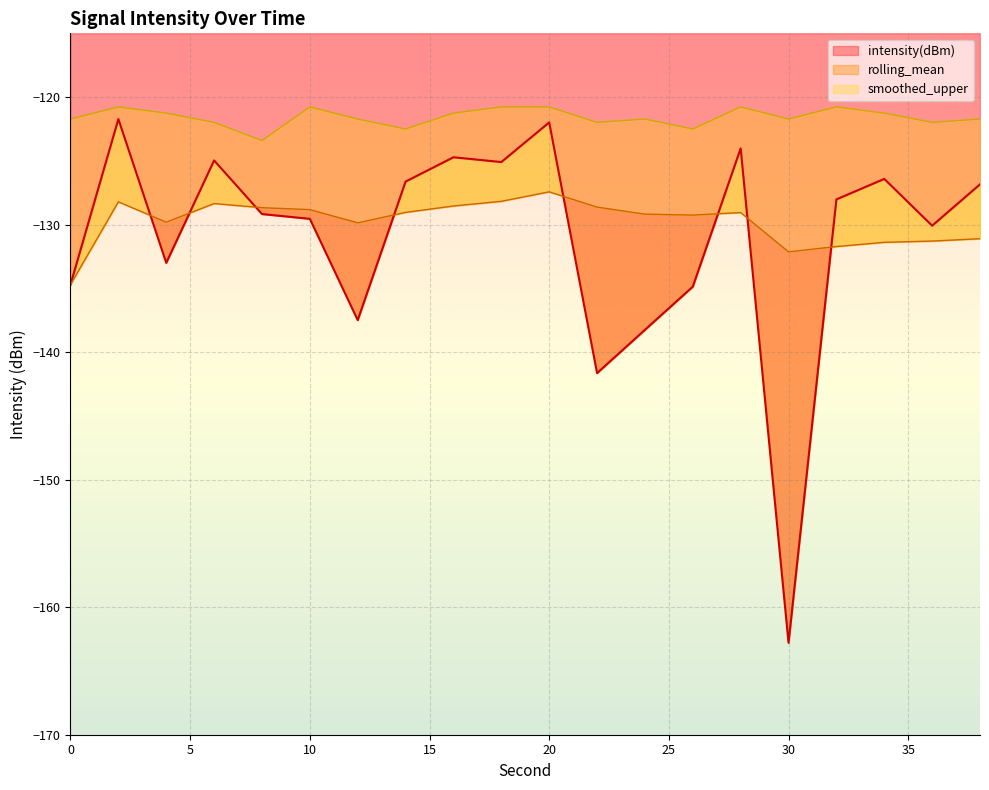

True or false: rolling_mean and intensity(dBm) cross at least once.

True